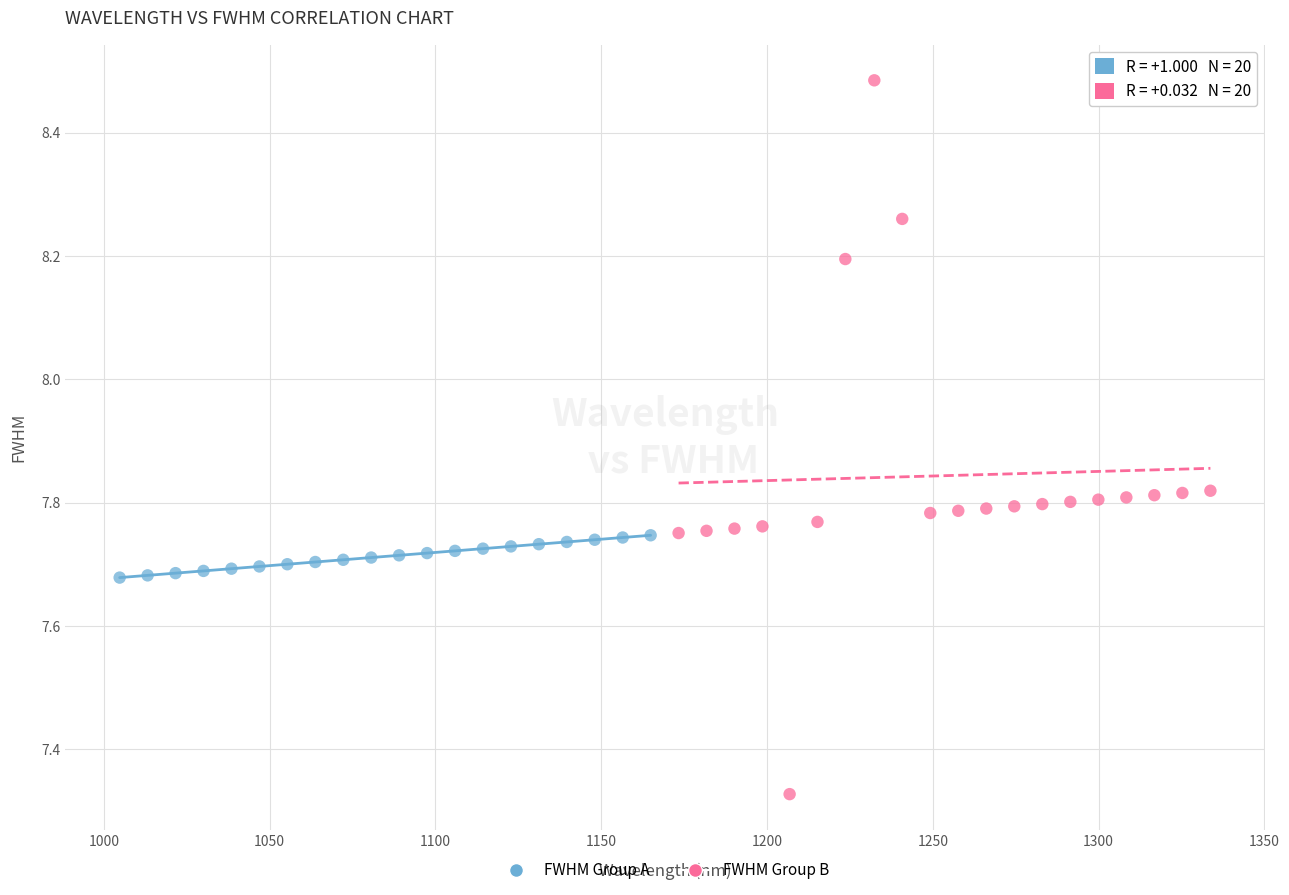

What are all the series names shown in the legend?

FWHM Group A, FWHM Group B